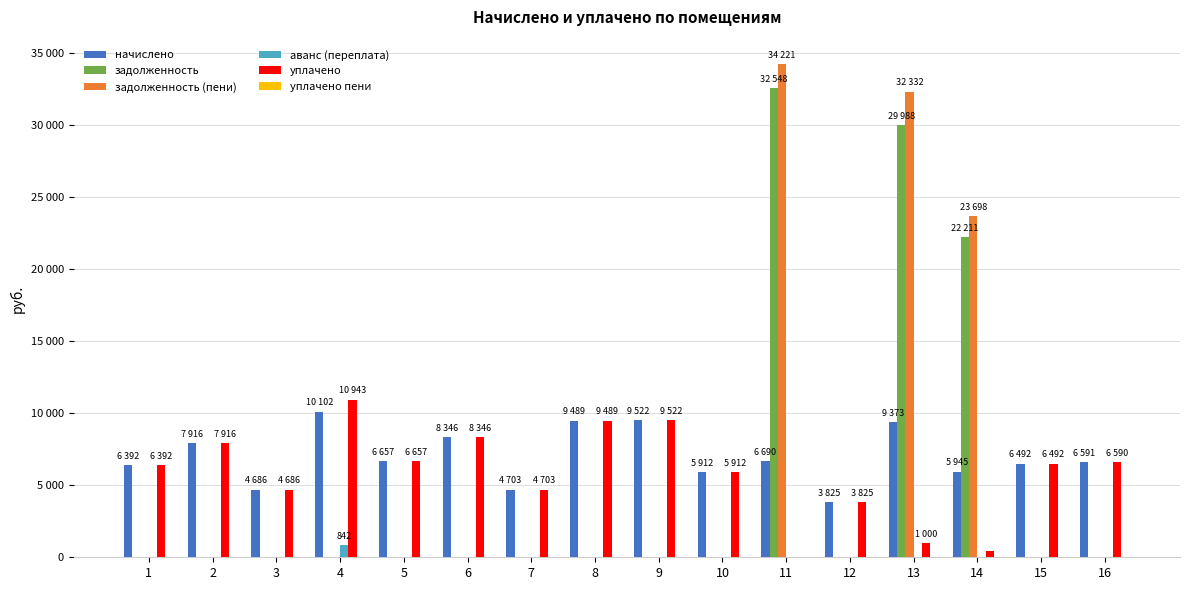

Are the bars grouped side by side (vs. stacked)?

Yes